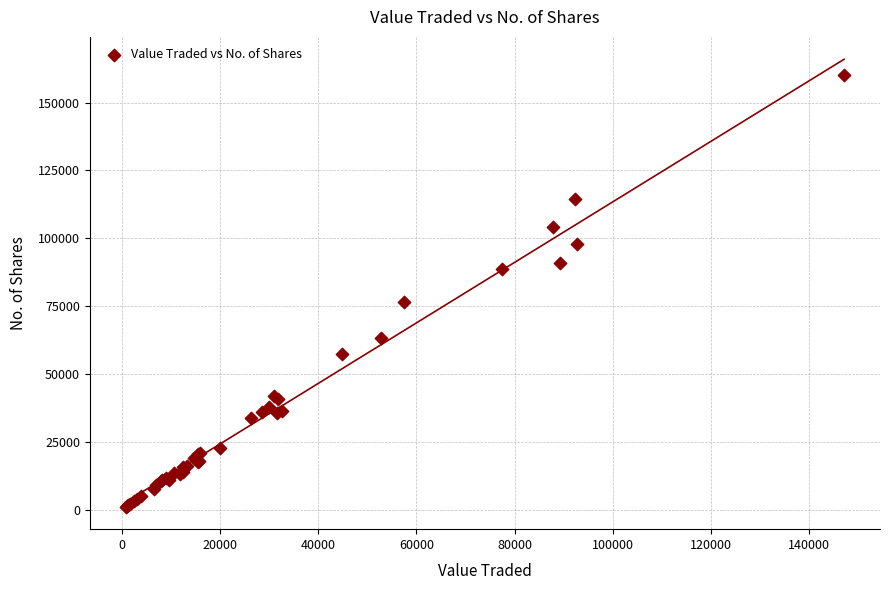

What Y value in the scatter plot is closest to 80521?

76628